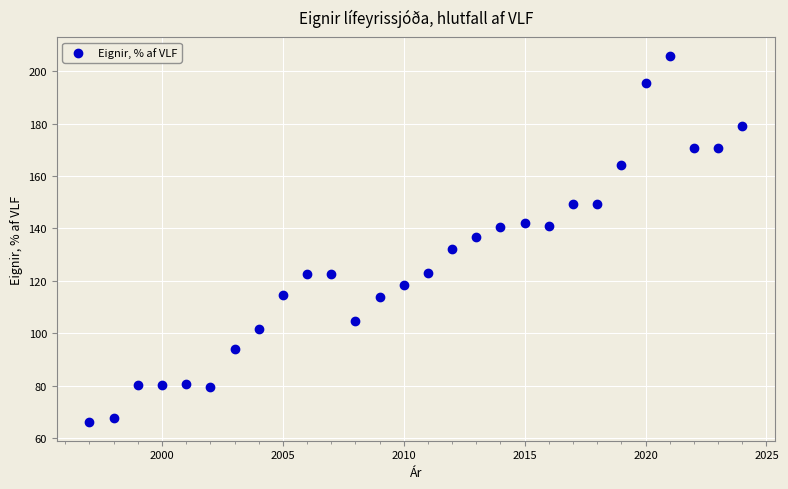

What is the range of X values (max minus min)?

27.0